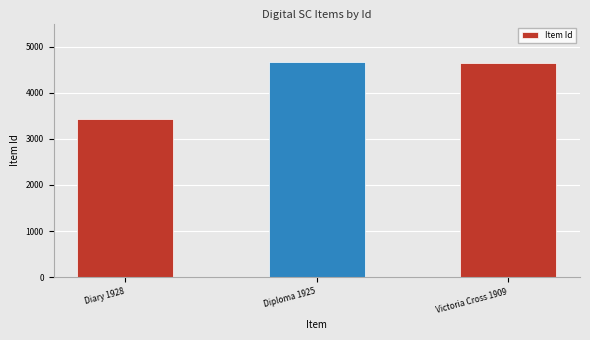

What is the label of the 1st bar from the left?

Diary 1928